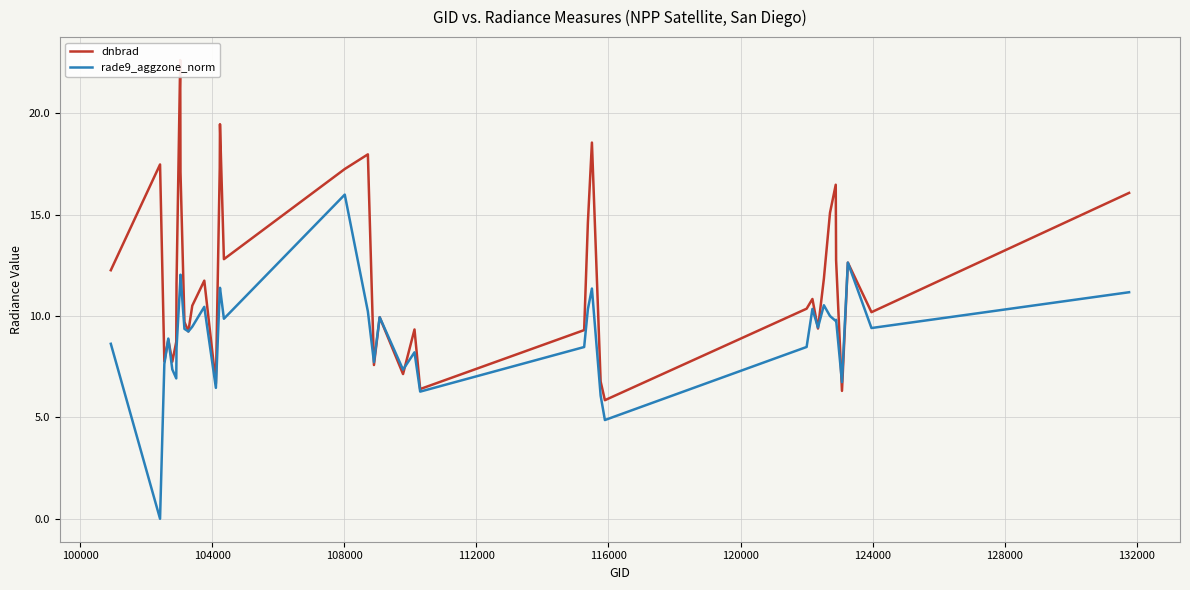

What is the difference between the maximum and minimum values in the dnbrad series?

16.8